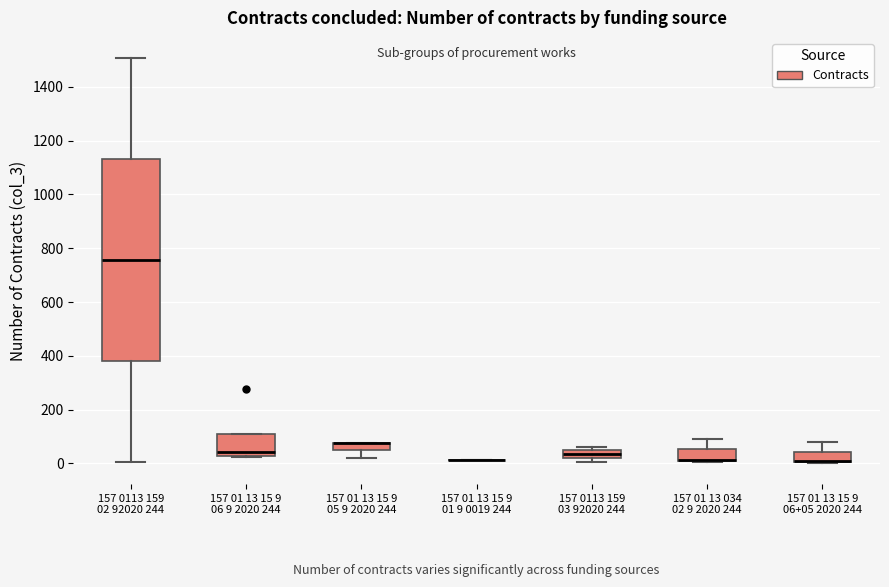

Where is the lower edge of the box for 157 01 13 15 9 05 9 2020 244 on the y-axis? The values are not printed on the chart, so give them approximately, as read against the axis.

40